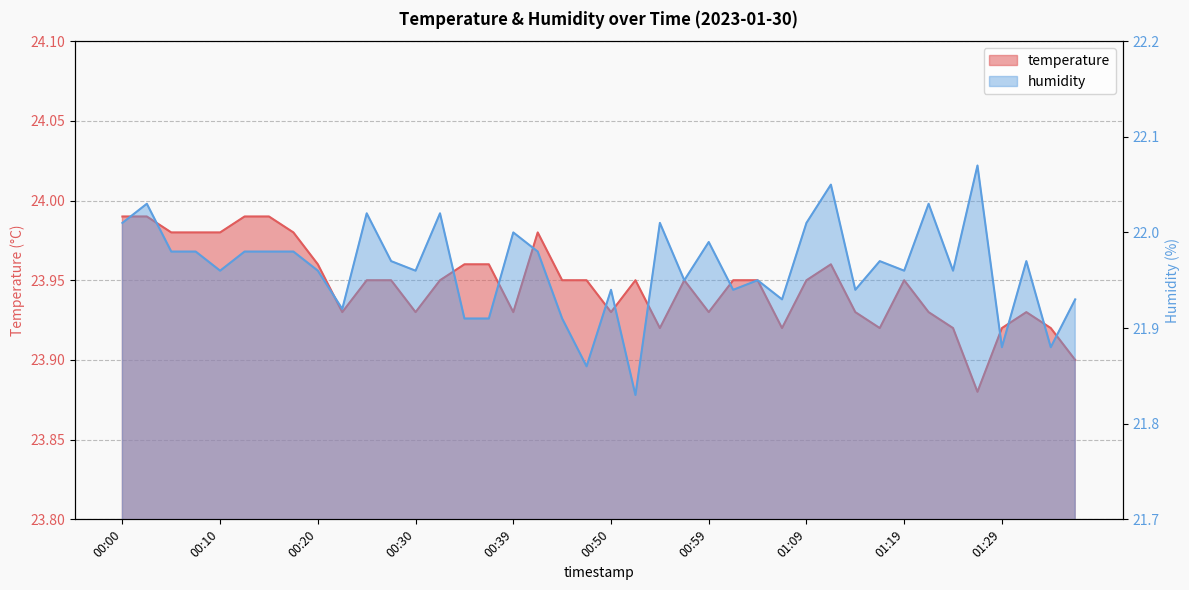

Reading right to left, what are all the values shown in this chart?

temperature: 23.9	23.9	23.9	23.9	23.9	23.9	23.9	23.9	23.9	23.9	24.0	23.9	23.9	23.9	23.9	23.9	23.9	23.9	23.9	23.9	23.9	23.9	24.0	23.9	24.0	24.0	23.9	23.9	23.9	23.9	23.9	24.0	24.0	24.0	24.0	24.0	24.0	24.0	24.0	24.0
humidity: 21.9	21.9	22.0	21.9	22.1	22.0	22.0	22.0	22.0	21.9	22.1	22.0	21.9	21.9	21.9	22.0	21.9	22.0	21.8	21.9	21.9	21.9	22.0	22.0	21.9	21.9	22.0	22.0	22.0	22.0	21.9	22.0	22.0	22.0	22.0	22.0	22.0	22.0	22.0	22.0